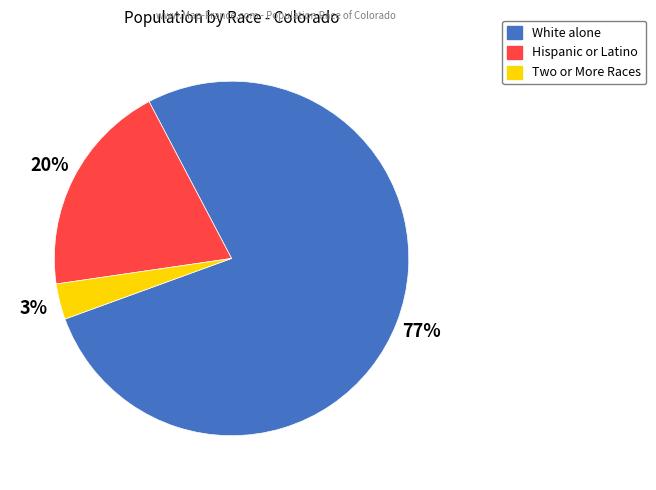

To the nearest percent, what is the average slice percentage?

33%